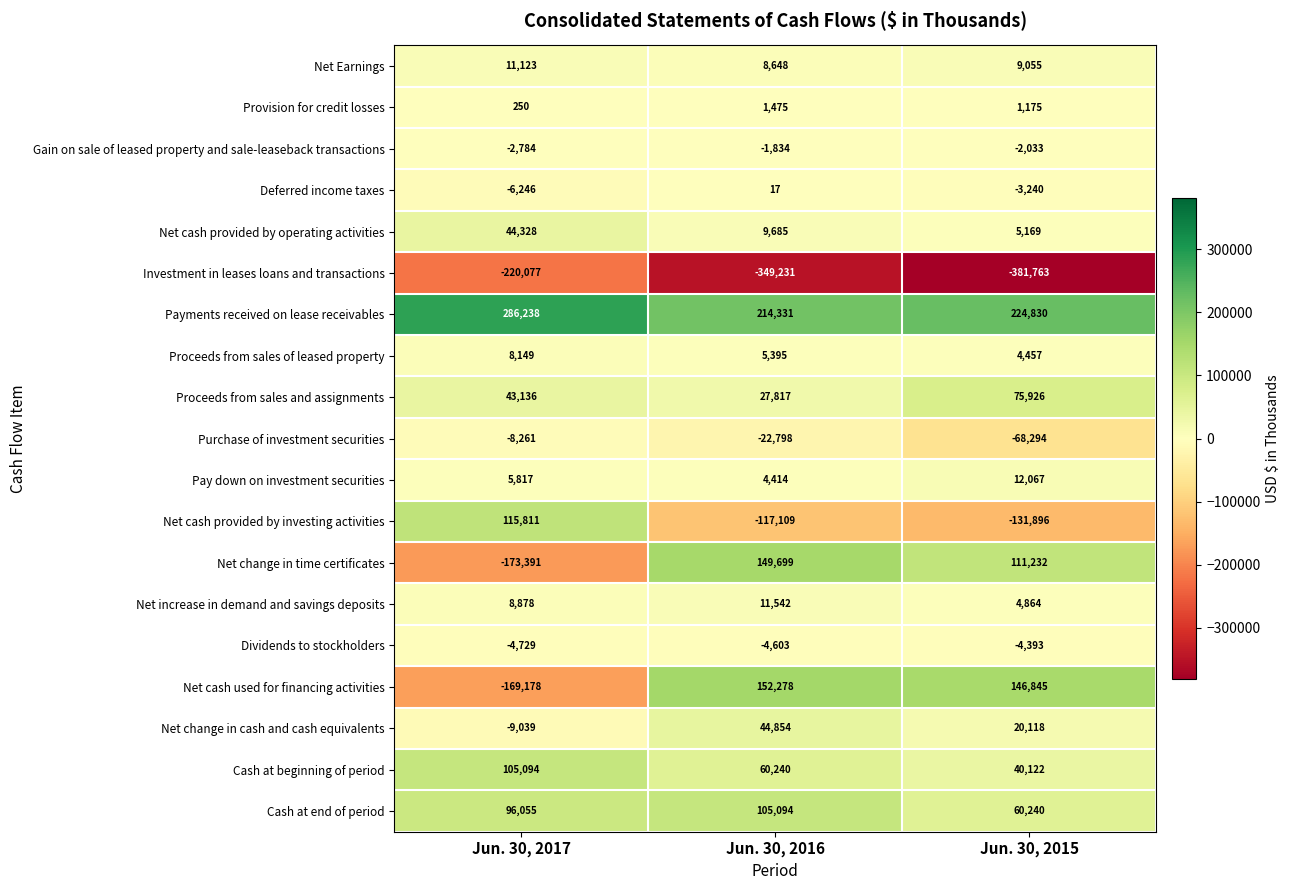

How many categories are shown in the chart?

3